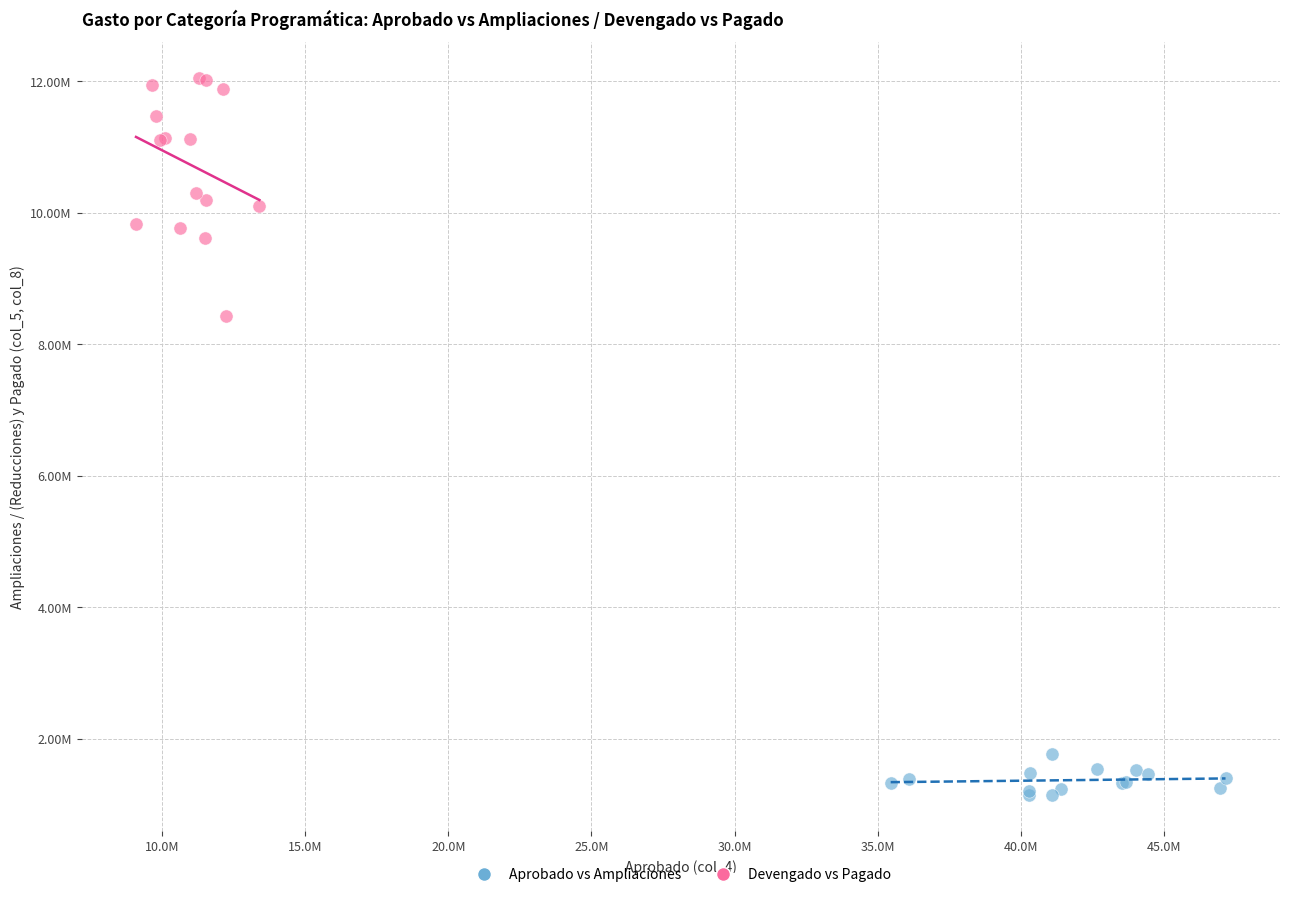

What are all the series names shown in the legend?

Aprobado vs Ampliaciones, Devengado vs Pagado